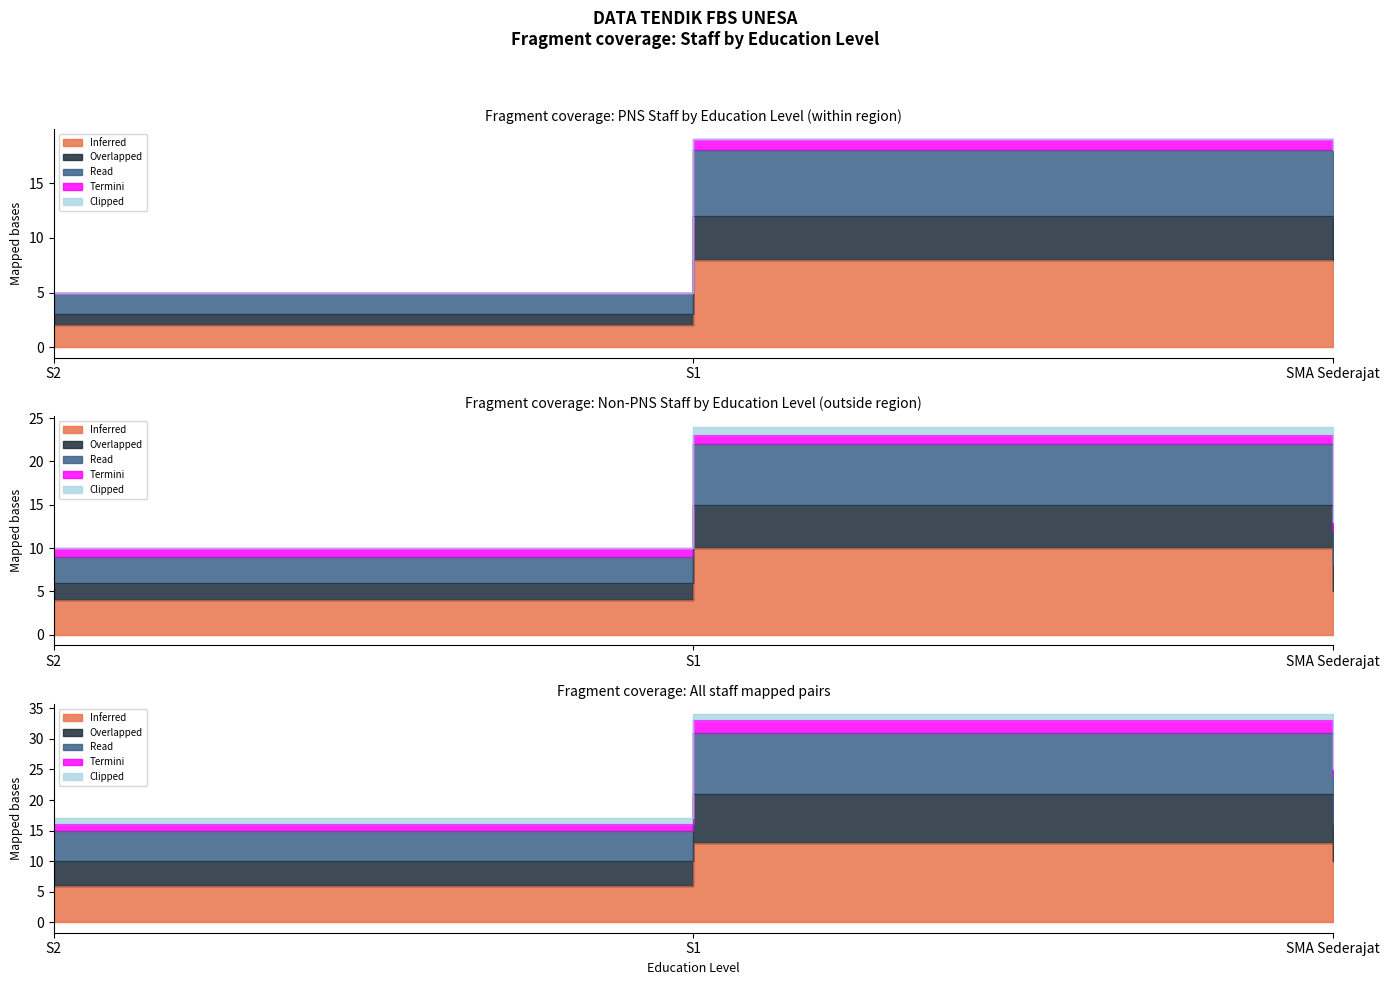

Between S2 and SMA Sederajat, which is larger?

SMA Sederajat